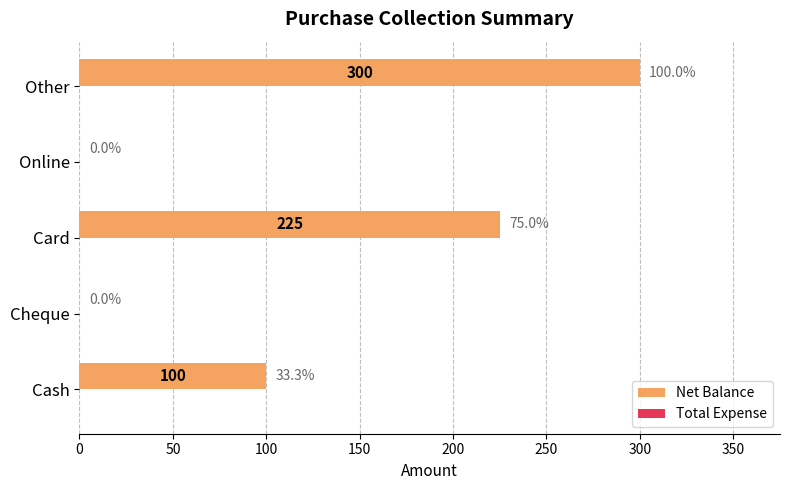

The value at Card is 296. True or false?

False